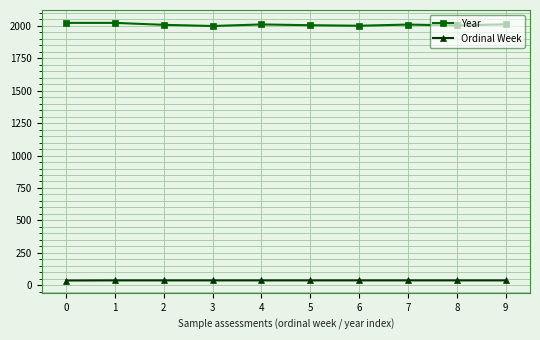

What is the value of the Year point at the 10th from the left?

2011